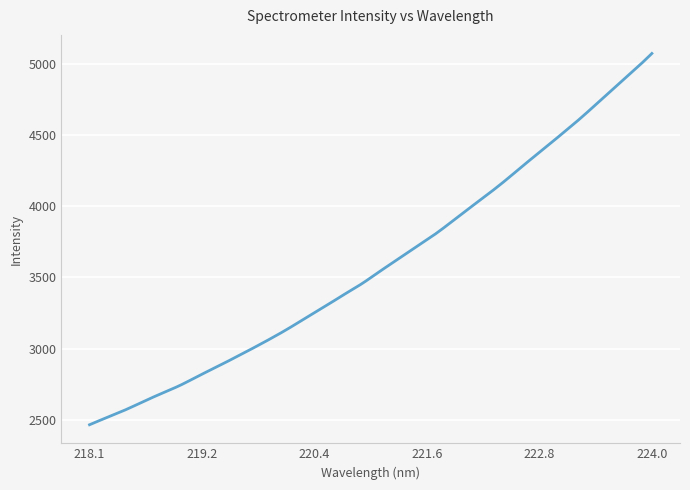

Count the number of data series in this chart.

1